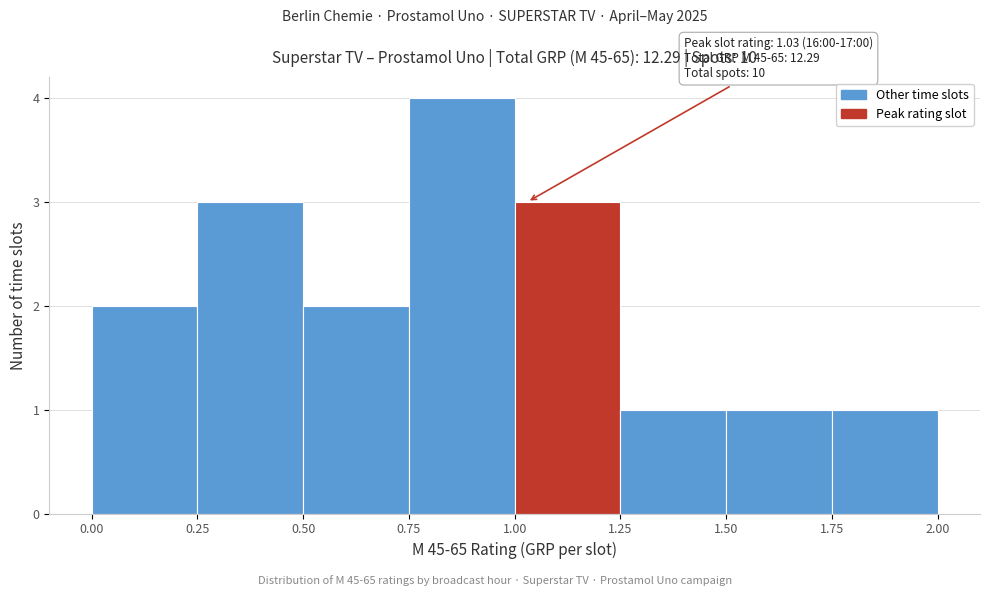

Over which range of the x-axis is the bar tallest?

0.75 to 1.00